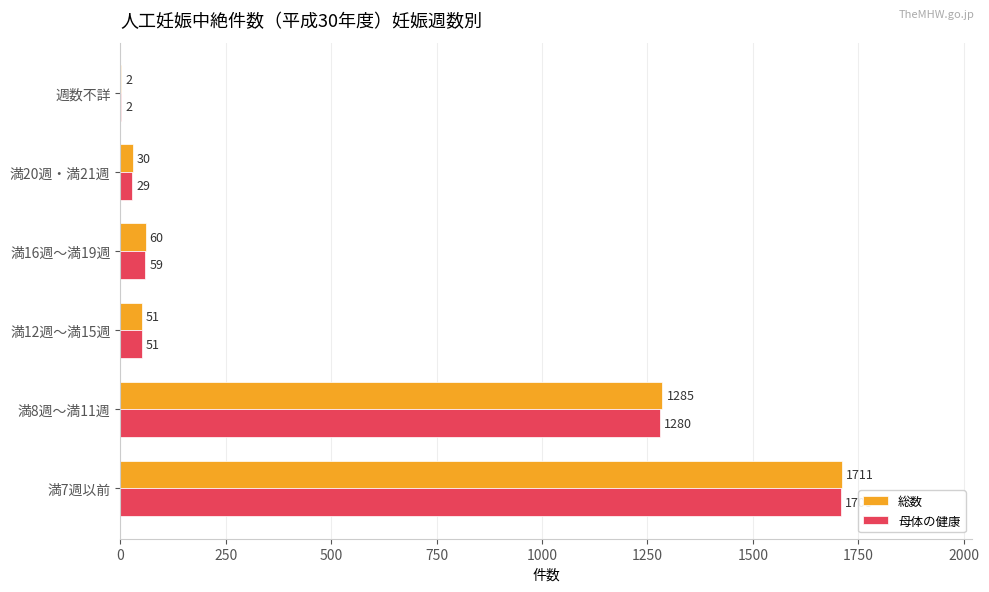

Which series changed the most between 満7週以前 and 満12週～満15週?

総数